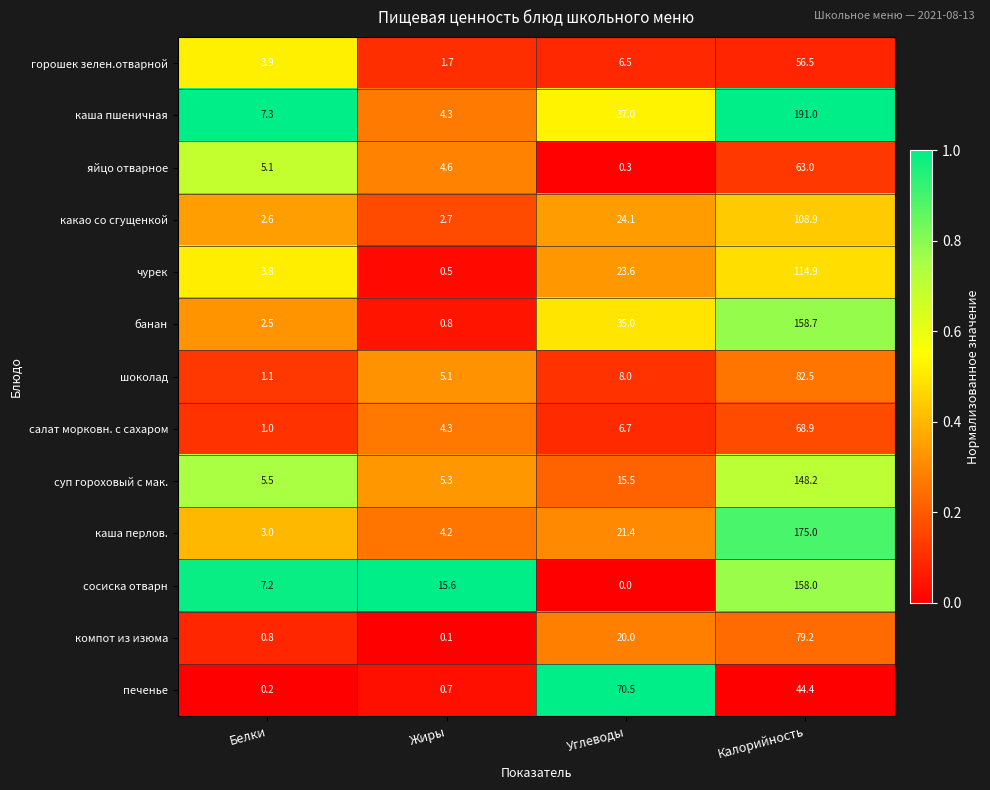

At which category is the sum across all series the highest?

Калорийность